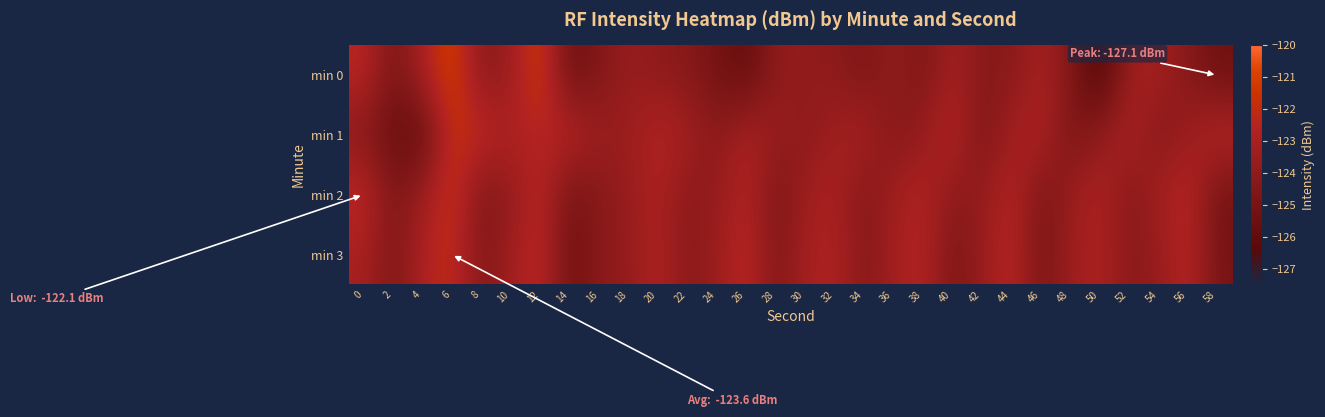

What is the minimum value shown in the chart?

-127.1